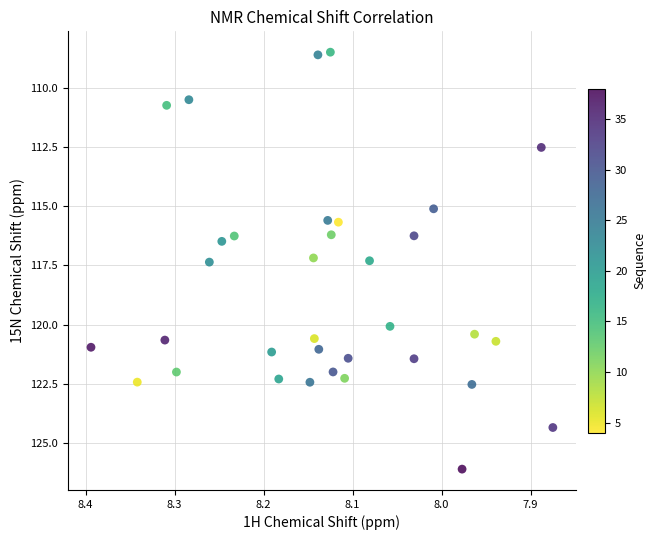

What is the range of X values (max minus min)?

0.5